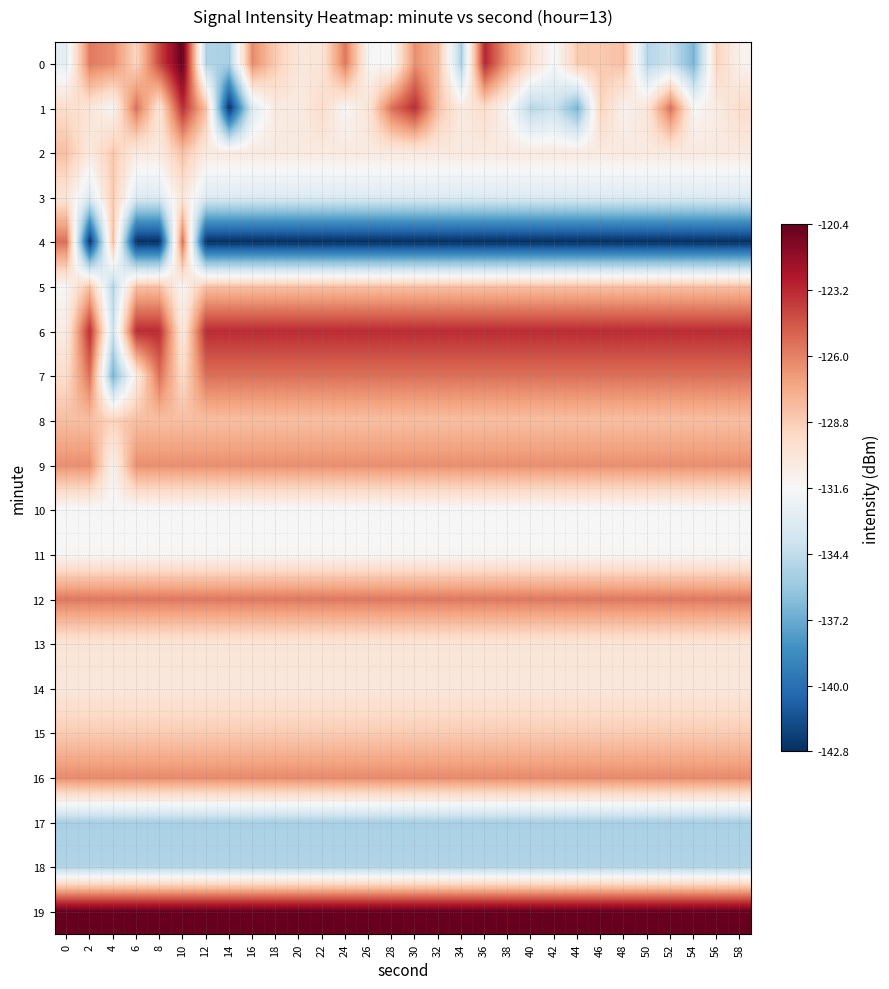

Reading left to right, extract all data points from this chart.

0: 0=-132.6	2=-125.8	4=-126.4	6=-129.2	8=-124.1	10=-120.4	12=-134.9	14=-135.2	16=-126.3	18=-128.7	20=-130.3	22=-130.2	24=-125.7	26=-131.5	28=-131.7	30=-126.4	32=-128.2	34=-135.1	36=-123.0	38=-126.9	40=-129.6	42=-131.7	44=-128.6	46=-128.6	48=-128.3	50=-134.8	52=-134.0	54=-136.8	56=-129.1	58=-131.2
1: 0=-129.6	2=-130.1	4=-131.5	6=-125.4	8=-130.1	10=-123.2	12=-128.2	14=-142.8	16=-133.1	18=-130.6	20=-130.7	22=-129.6	24=-131.5	26=-130.1	28=-125.4	30=-123.2	32=-128.2	34=-130.7	36=-129.6	38=-131.5	40=-134.8	42=-134.0	44=-136.8	46=-129.1	48=-131.2	50=-130.1	52=-125.4	54=-131.5	56=-130.7	58=-129.6
2: 0=-128.2	2=-130.6	4=-128.6	6=-130.6	8=-130.6	10=-128.2	12=-130.6	14=-130.6	16=-130.6	18=-130.6	20=-130.6	22=-130.6	24=-130.6	26=-130.6	28=-130.6	30=-130.6	32=-130.6	34=-130.6	36=-130.6	38=-130.6	40=-130.6	42=-130.6	44=-130.6	46=-130.6	48=-130.6	50=-130.6	52=-130.6	54=-130.6	56=-130.6	58=-130.6
3: 0=-130.1	2=-133.1	4=-128.6	6=-133.1	8=-133.1	10=-130.1	12=-133.1	14=-133.1	16=-133.1	18=-133.1	20=-133.1	22=-133.1	24=-133.1	26=-133.1	28=-133.1	30=-133.1	32=-133.1	34=-133.1	36=-133.1	38=-133.1	40=-133.1	42=-133.1	44=-133.1	46=-133.1	48=-133.1	50=-133.1	52=-133.1	54=-133.1	56=-133.1	58=-133.1
4: 0=-125.4	2=-142.8	4=-128.3	6=-142.8	8=-142.8	10=-125.4	12=-142.8	14=-142.8	16=-142.8	18=-142.8	20=-142.8	22=-142.8	24=-142.8	26=-142.8	28=-142.8	30=-142.8	32=-142.8	34=-142.8	36=-142.8	38=-142.8	40=-142.8	42=-142.8	44=-142.8	46=-142.8	48=-142.8	50=-142.8	52=-142.8	54=-142.8	56=-142.8	58=-142.8
5: 0=-131.5	2=-128.2	4=-134.8	6=-128.2	8=-128.2	10=-131.5	12=-128.2	14=-128.2	16=-128.2	18=-128.2	20=-128.2	22=-128.2	24=-128.2	26=-128.2	28=-128.2	30=-128.2	32=-128.2	34=-128.2	36=-128.2	38=-128.2	40=-128.2	42=-128.2	44=-128.2	46=-128.2	48=-128.2	50=-128.2	52=-128.2	54=-128.2	56=-128.2	58=-128.2
6: 0=-130.7	2=-123.2	4=-134.0	6=-123.2	8=-123.2	10=-130.7	12=-123.2	14=-123.2	16=-123.2	18=-123.2	20=-123.2	22=-123.2	24=-123.2	26=-123.2	28=-123.2	30=-123.2	32=-123.2	34=-123.2	36=-123.2	38=-123.2	40=-123.2	42=-123.2	44=-123.2	46=-123.2	48=-123.2	50=-123.2	52=-123.2	54=-123.2	56=-123.2	58=-123.2
7: 0=-129.6	2=-125.4	4=-136.8	6=-130.7	8=-125.4	10=-129.6	12=-125.4	14=-125.4	16=-125.4	18=-125.4	20=-125.4	22=-125.4	24=-125.4	26=-125.4	28=-125.4	30=-125.4	32=-125.4	34=-125.4	36=-125.4	38=-125.4	40=-125.4	42=-125.4	44=-125.4	46=-125.4	48=-125.4	50=-125.4	52=-125.4	54=-125.4	56=-125.4	58=-125.4
8: 0=-128.2	2=-128.2	4=-129.1	6=-128.2	8=-128.2	10=-128.2	12=-128.2	14=-128.2	16=-128.2	18=-128.2	20=-128.2	22=-128.2	24=-128.2	26=-128.2	28=-128.2	30=-128.2	32=-128.2	34=-128.2	36=-128.2	38=-128.2	40=-128.2	42=-128.2	44=-128.2	46=-128.2	48=-128.2	50=-128.2	52=-128.2	54=-128.2	56=-128.2	58=-128.2
9: 0=-126.4	2=-126.4	4=-131.2	6=-126.4	8=-126.4	10=-126.4	12=-126.4	14=-126.4	16=-126.4	18=-126.4	20=-126.4	22=-126.4	24=-126.4	26=-126.4	28=-126.4	30=-126.4	32=-126.4	34=-126.4	36=-126.4	38=-126.4	40=-126.4	42=-126.4	44=-126.4	46=-126.4	48=-126.4	50=-126.4	52=-126.4	54=-126.4	56=-126.4	58=-126.4
10: 0=-131.7	2=-131.7	4=-131.7	6=-131.7	8=-131.7	10=-131.7	12=-131.7	14=-131.7	16=-131.7	18=-131.7	20=-131.7	22=-131.7	24=-131.7	26=-131.7	28=-131.7	30=-131.7	32=-131.7	34=-131.7	36=-131.7	38=-131.7	40=-131.7	42=-131.7	44=-131.7	46=-131.7	48=-131.7	50=-131.7	52=-131.7	54=-131.7	56=-131.7	58=-131.7
11: 0=-131.5	2=-131.5	4=-131.5	6=-131.5	8=-131.5	10=-131.5	12=-131.5	14=-131.5	16=-131.5	18=-131.5	20=-131.5	22=-131.5	24=-131.5	26=-131.5	28=-131.5	30=-131.5	32=-131.5	34=-131.5	36=-131.5	38=-131.5	40=-131.5	42=-131.5	44=-131.5	46=-131.5	48=-131.5	50=-131.5	52=-131.5	54=-131.5	56=-131.5	58=-131.5
12: 0=-125.7	2=-125.7	4=-125.7	6=-125.7	8=-125.7	10=-125.7	12=-125.7	14=-125.7	16=-125.7	18=-125.7	20=-125.7	22=-125.7	24=-125.7	26=-125.7	28=-125.7	30=-125.7	32=-125.7	34=-125.7	36=-125.7	38=-125.7	40=-125.7	42=-125.7	44=-125.7	46=-125.7	48=-125.7	50=-125.7	52=-125.7	54=-125.7	56=-125.7	58=-125.7
13: 0=-130.2	2=-130.2	4=-130.2	6=-130.2	8=-130.2	10=-130.2	12=-130.2	14=-130.2	16=-130.2	18=-130.2	20=-130.2	22=-130.2	24=-130.2	26=-130.2	28=-130.2	30=-130.2	32=-130.2	34=-130.2	36=-130.2	38=-130.2	40=-130.2	42=-130.2	44=-130.2	46=-130.2	48=-130.2	50=-130.2	52=-130.2	54=-130.2	56=-130.2	58=-130.2
14: 0=-130.3	2=-130.3	4=-130.3	6=-130.3	8=-130.3	10=-130.3	12=-130.3	14=-130.3	16=-130.3	18=-130.3	20=-130.3	22=-130.3	24=-130.3	26=-130.3	28=-130.3	30=-130.3	32=-130.3	34=-130.3	36=-130.3	38=-130.3	40=-130.3	42=-130.3	44=-130.3	46=-130.3	48=-130.3	50=-130.3	52=-130.3	54=-130.3	56=-130.3	58=-130.3
15: 0=-128.7	2=-128.7	4=-128.7	6=-128.7	8=-128.7	10=-128.7	12=-128.7	14=-128.7	16=-128.7	18=-128.7	20=-128.7	22=-128.7	24=-128.7	26=-128.7	28=-128.7	30=-128.7	32=-128.7	34=-128.7	36=-128.7	38=-128.7	40=-128.7	42=-128.7	44=-128.7	46=-128.7	48=-128.7	50=-128.7	52=-128.7	54=-128.7	56=-128.7	58=-128.7
16: 0=-126.3	2=-126.3	4=-126.3	6=-126.3	8=-126.3	10=-126.3	12=-126.3	14=-126.3	16=-126.3	18=-126.3	20=-126.3	22=-126.3	24=-126.3	26=-126.3	28=-126.3	30=-126.3	32=-126.3	34=-126.3	36=-126.3	38=-126.3	40=-126.3	42=-126.3	44=-126.3	46=-126.3	48=-126.3	50=-126.3	52=-126.3	54=-126.3	56=-126.3	58=-126.3
17: 0=-135.2	2=-135.2	4=-135.2	6=-135.2	8=-135.2	10=-135.2	12=-135.2	14=-135.2	16=-135.2	18=-135.2	20=-135.2	22=-135.2	24=-135.2	26=-135.2	28=-135.2	30=-135.2	32=-135.2	34=-135.2	36=-135.2	38=-135.2	40=-135.2	42=-135.2	44=-135.2	46=-135.2	48=-135.2	50=-135.2	52=-135.2	54=-135.2	56=-135.2	58=-135.2
18: 0=-134.9	2=-134.9	4=-134.9	6=-134.9	8=-134.9	10=-134.9	12=-134.9	14=-134.9	16=-134.9	18=-134.9	20=-134.9	22=-134.9	24=-134.9	26=-134.9	28=-134.9	30=-134.9	32=-134.9	34=-134.9	36=-134.9	38=-134.9	40=-134.9	42=-134.9	44=-134.9	46=-134.9	48=-134.9	50=-134.9	52=-134.9	54=-134.9	56=-134.9	58=-134.9
19: 0=-120.4	2=-120.4	4=-120.4	6=-120.4	8=-120.4	10=-120.4	12=-120.4	14=-120.4	16=-120.4	18=-120.4	20=-120.4	22=-120.4	24=-120.4	26=-120.4	28=-120.4	30=-120.4	32=-120.4	34=-120.4	36=-120.4	38=-120.4	40=-120.4	42=-120.4	44=-120.4	46=-120.4	48=-120.4	50=-120.4	52=-120.4	54=-120.4	56=-120.4	58=-120.4